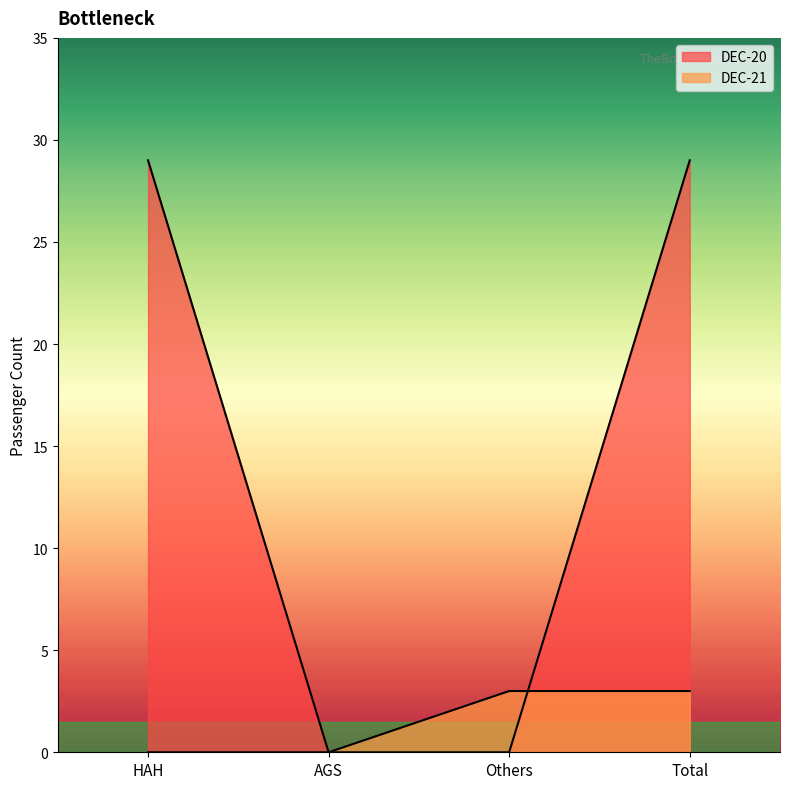

True or false: DEC-20 has a value of 13 at Total.

False